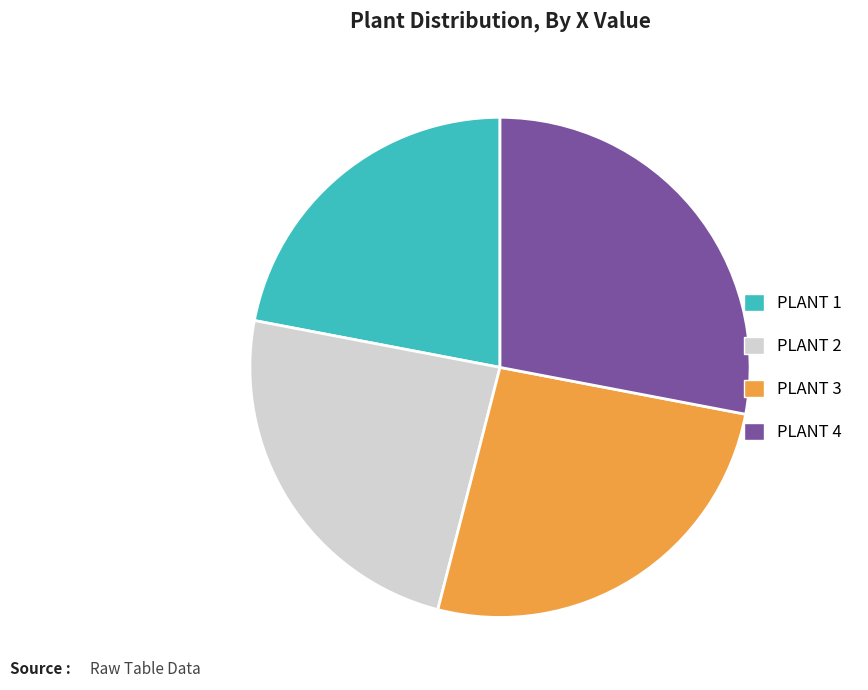

Count the number of slices in the pie.

4